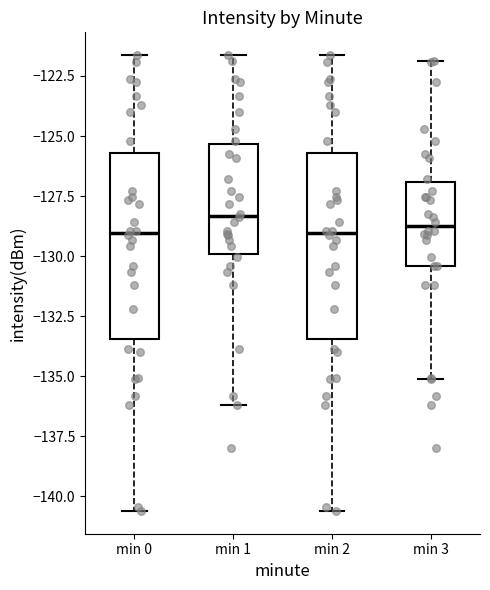

Reading left to right, read every box against the y-axis: the position of its median line, the range the box covers, and the ends of its whiskers. The values are not printed on the chart, so give them approximately, as read against the axis.

min 0: median -129.0, box -133.5 to -125.5, whiskers -140.5 to -121.5
min 1: median -128.5, box -130.0 to -125.5, whiskers -136.0 to -121.5
min 2: median -129.0, box -133.5 to -125.5, whiskers -140.5 to -121.5
min 3: median -129.0, box -130.5 to -127.0, whiskers -135.0 to -122.0